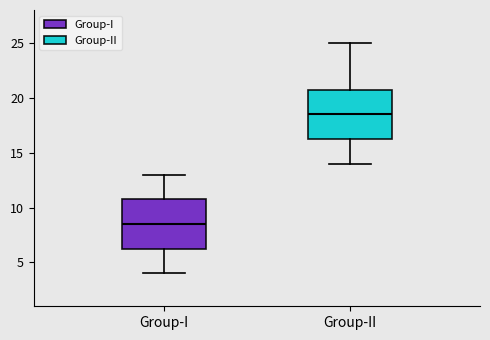

Which box's median line is the highest?

Group-II